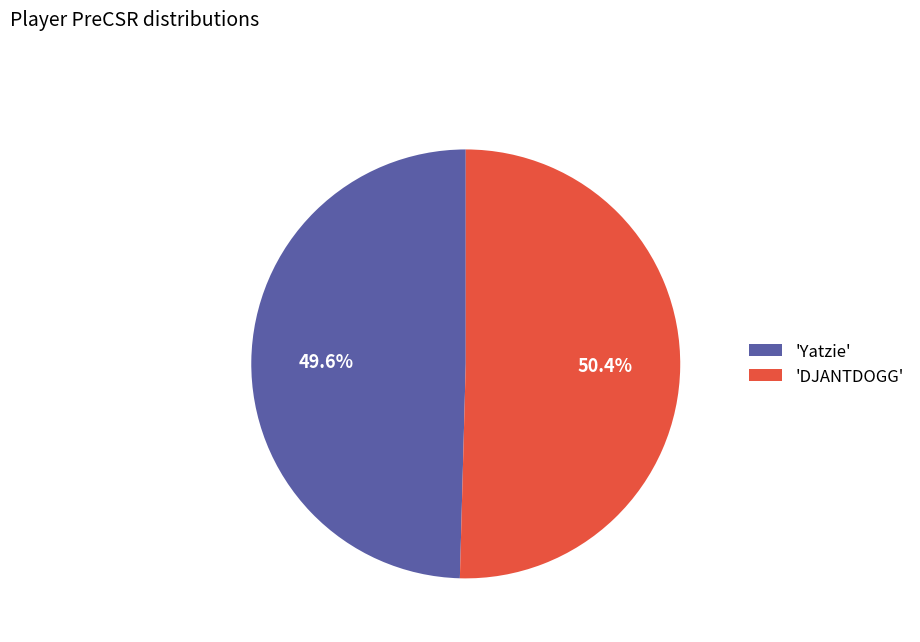

Which category accounts for the majority?

'DJANTDOGG'